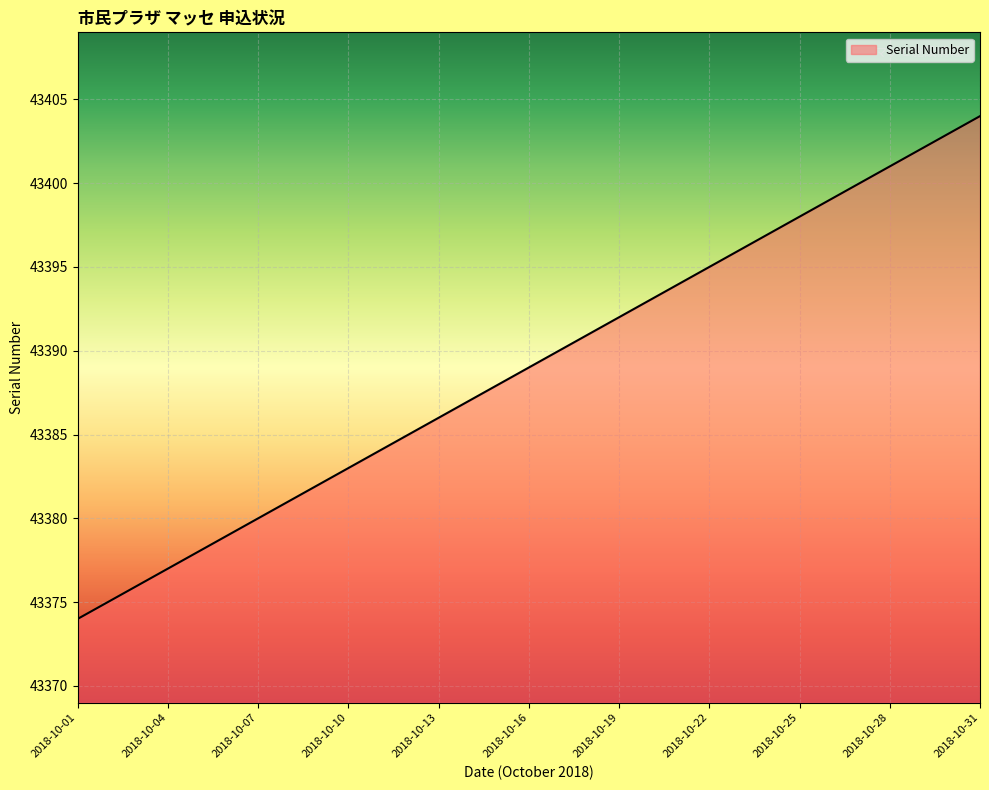

What is the minimum value shown in the chart?

43374